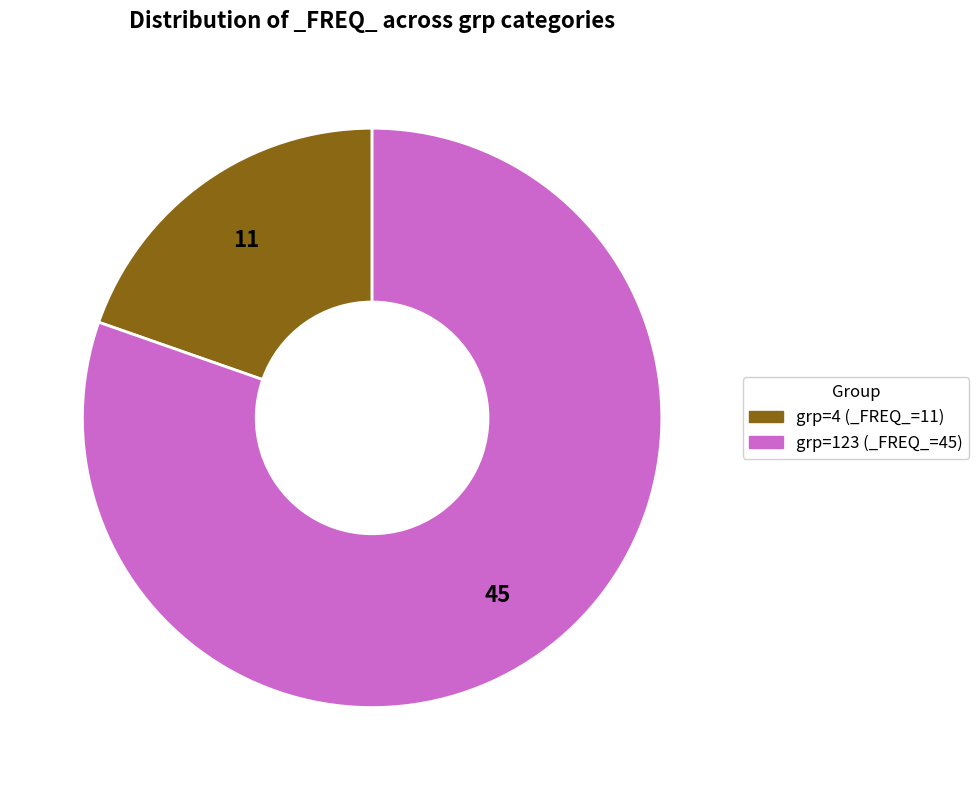

Is there any slice that represents more than half of the pie?

Yes